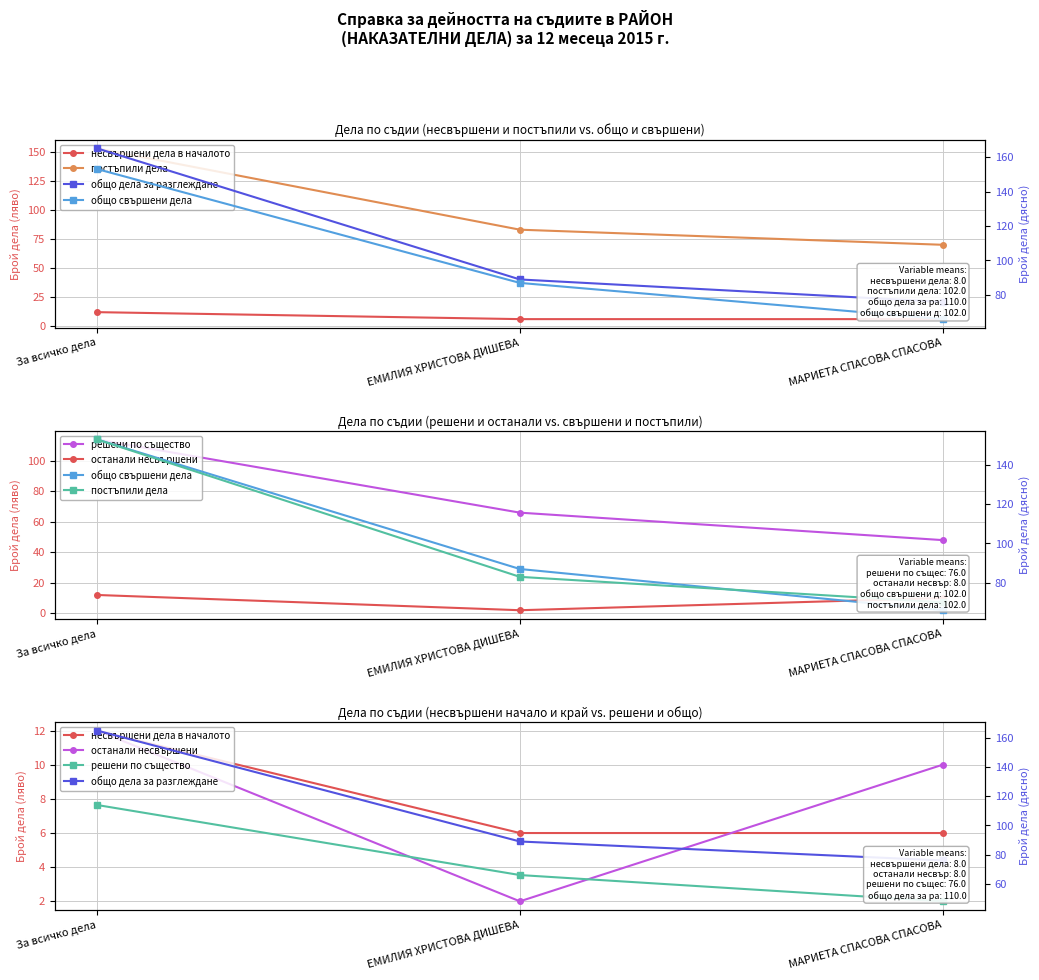

Does the chart have visible grid lines?

Yes